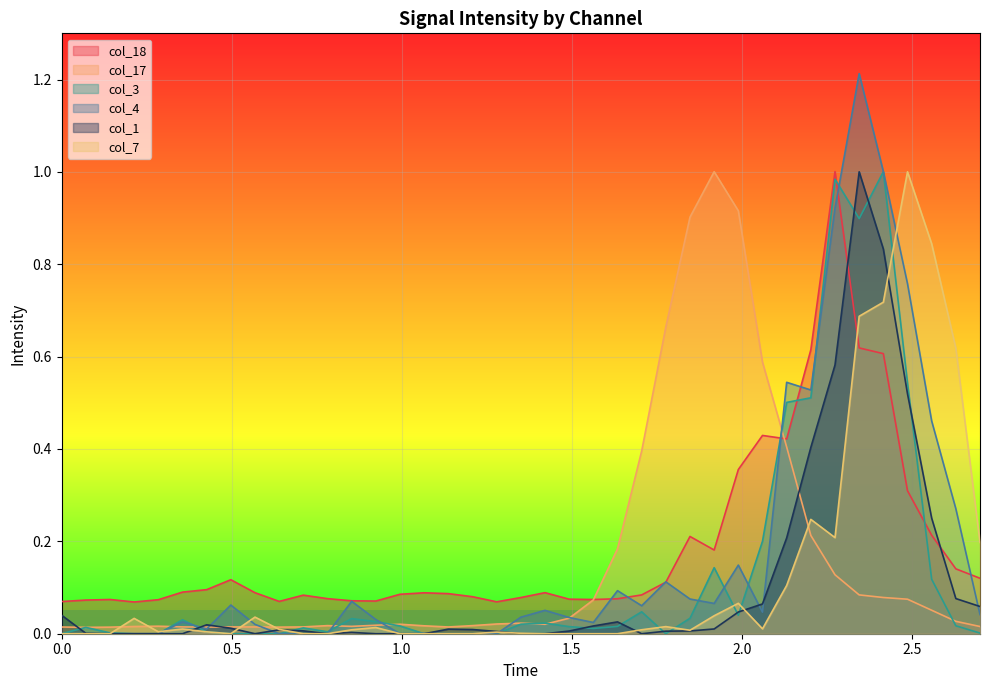

How many values in the col_1 series exceed 0?

27